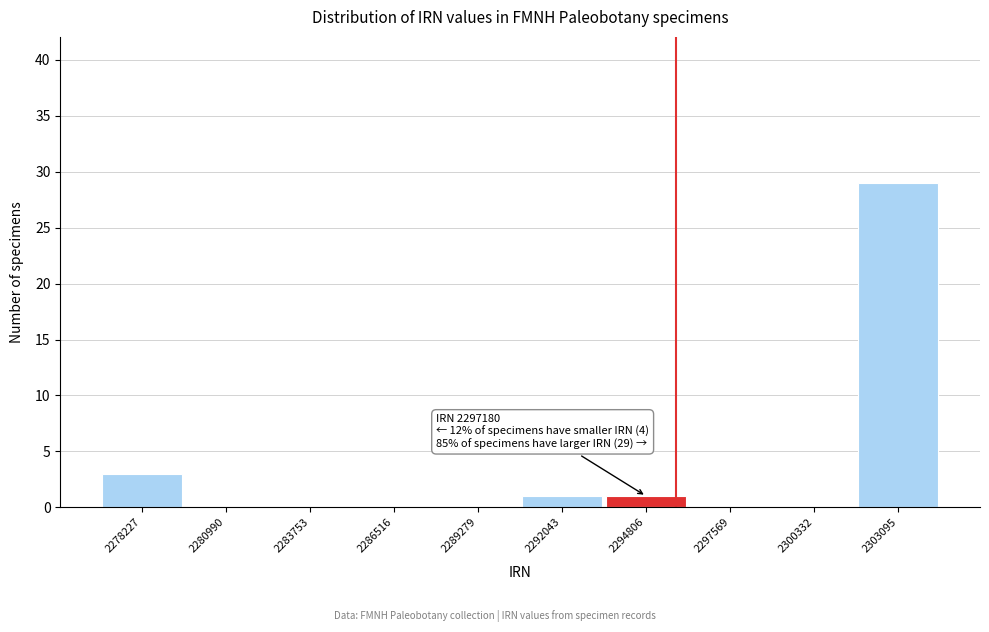

Reading left to right, transcribe all the data shown in this chart.

2278227=3	2280990=0	2283753=0	2286516=0	2289279=0	2292043=1	2294806=1	2297569=0	2300332=0	2303095=29